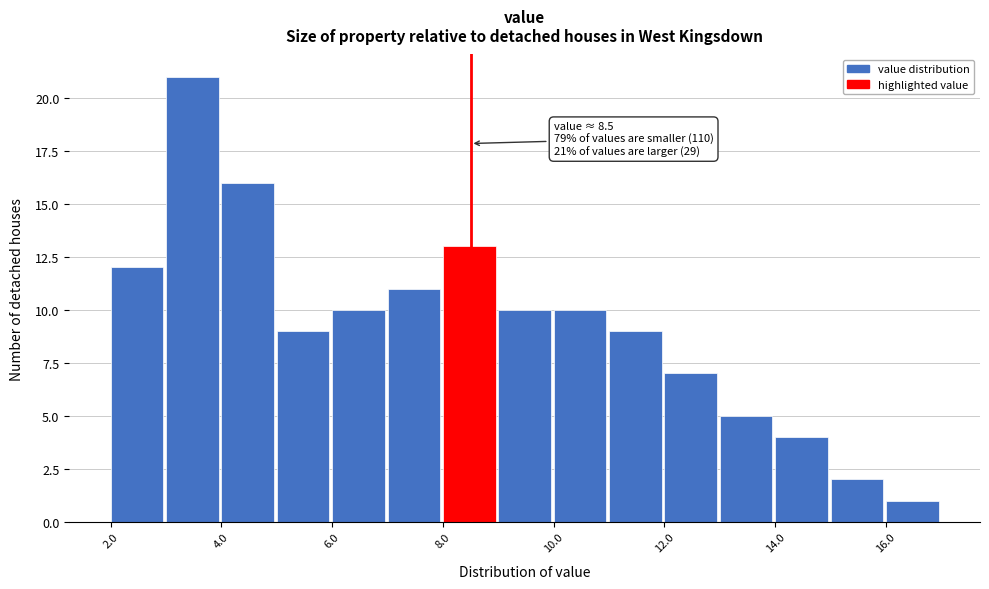

Over which range of the x-axis is the bar tallest?

3 to 4